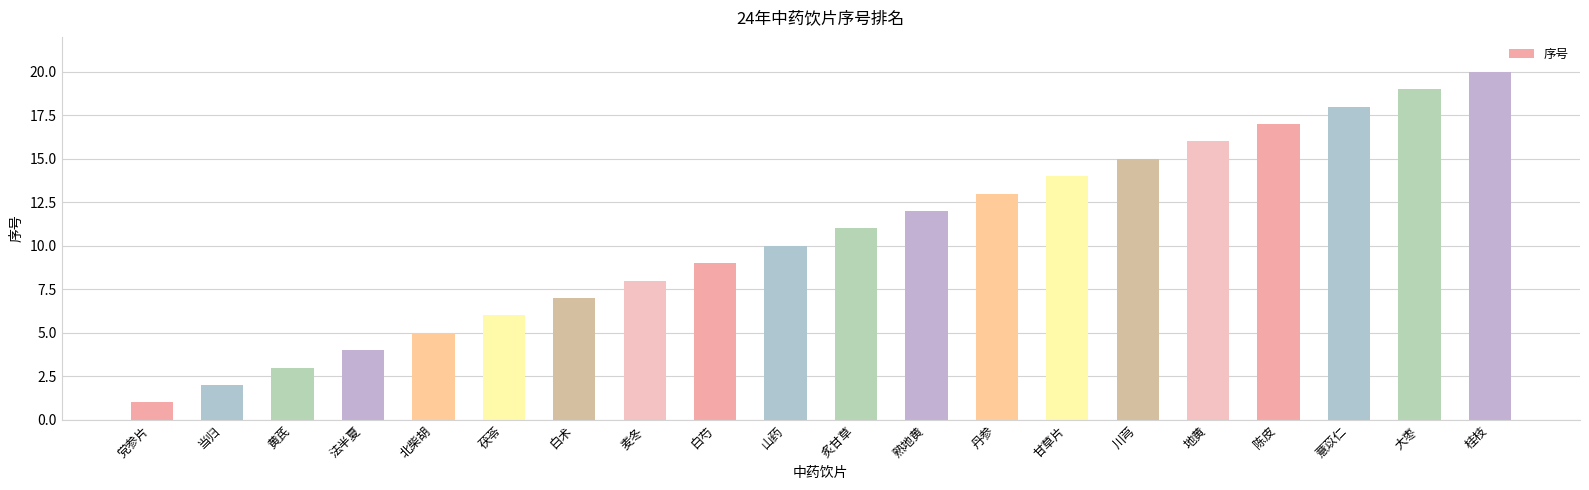

List the labels in order of value, largest first.

桂枝, 大枣, 薏苡仁, 陈皮, 地黄, 川芎, 甘草片, 丹参, 熟地黄, 炙甘草, 山药, 白芍, 麦冬, 白术, 茯苓, 北柴胡, 法半夏, 黄芪, 当归, 党参片